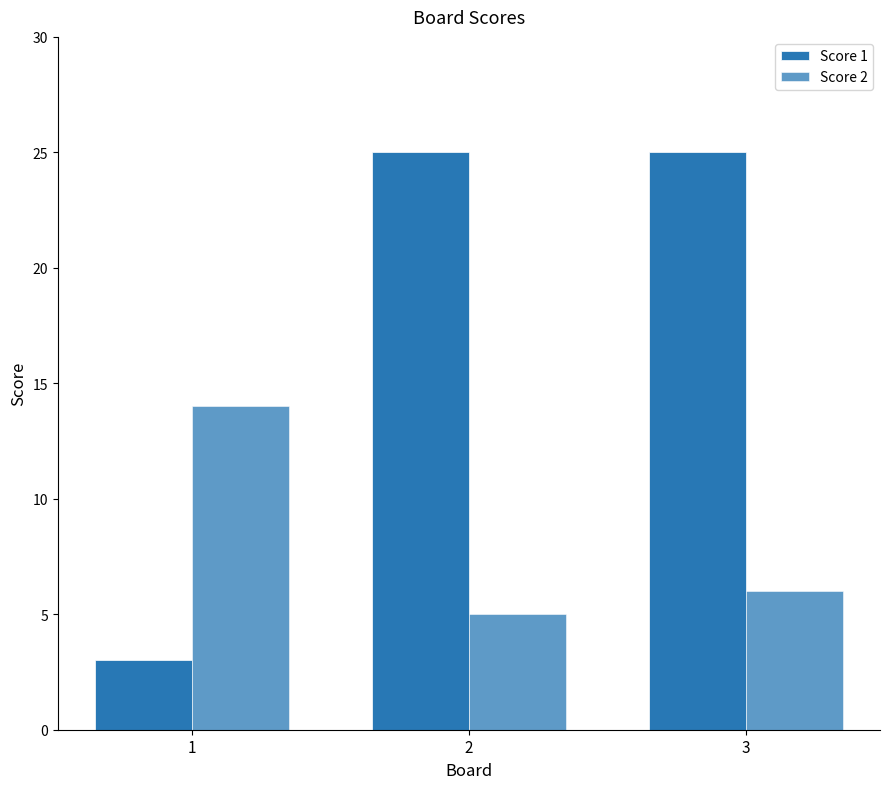

Is it true that Score 2 equals 14 at 1?

True